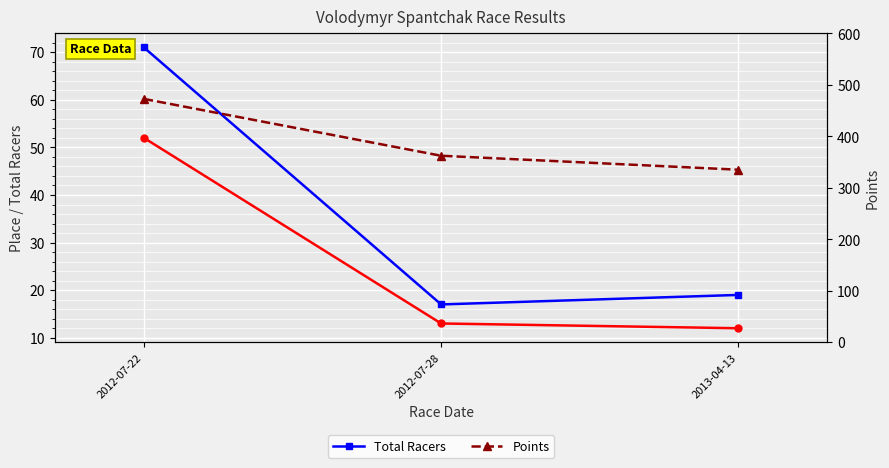

What is the difference between the maximum and second lowest values in the Points series?

110.4